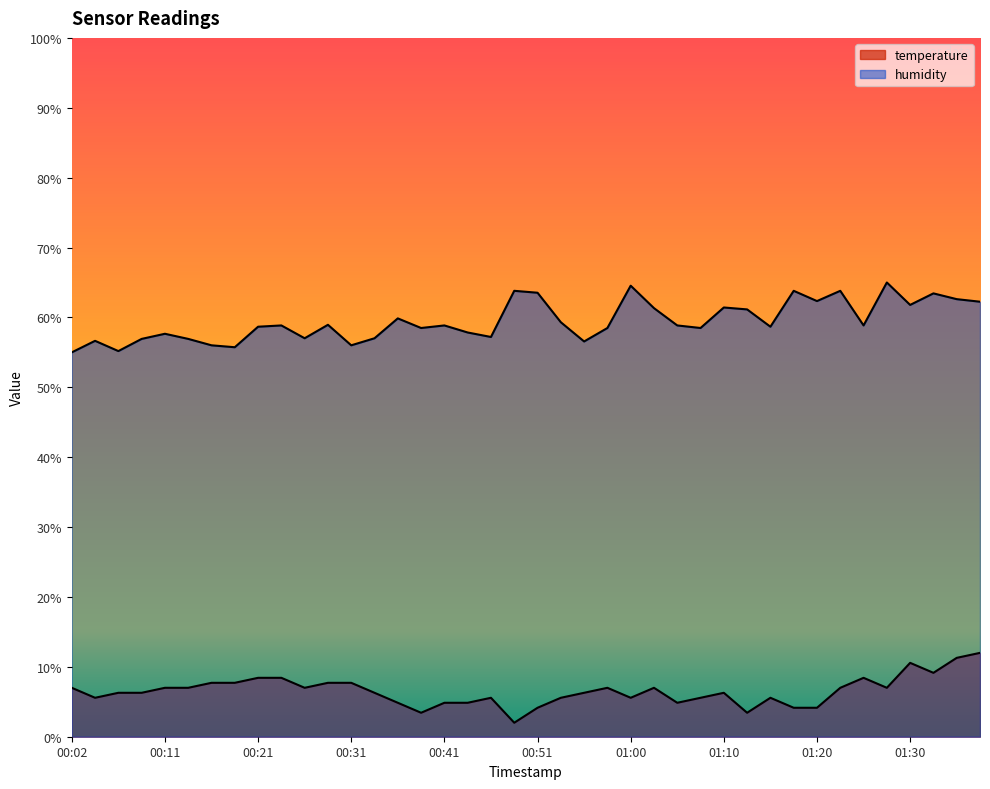

What is the sum of the humidity values at 00:51 and 00:02?

118.5